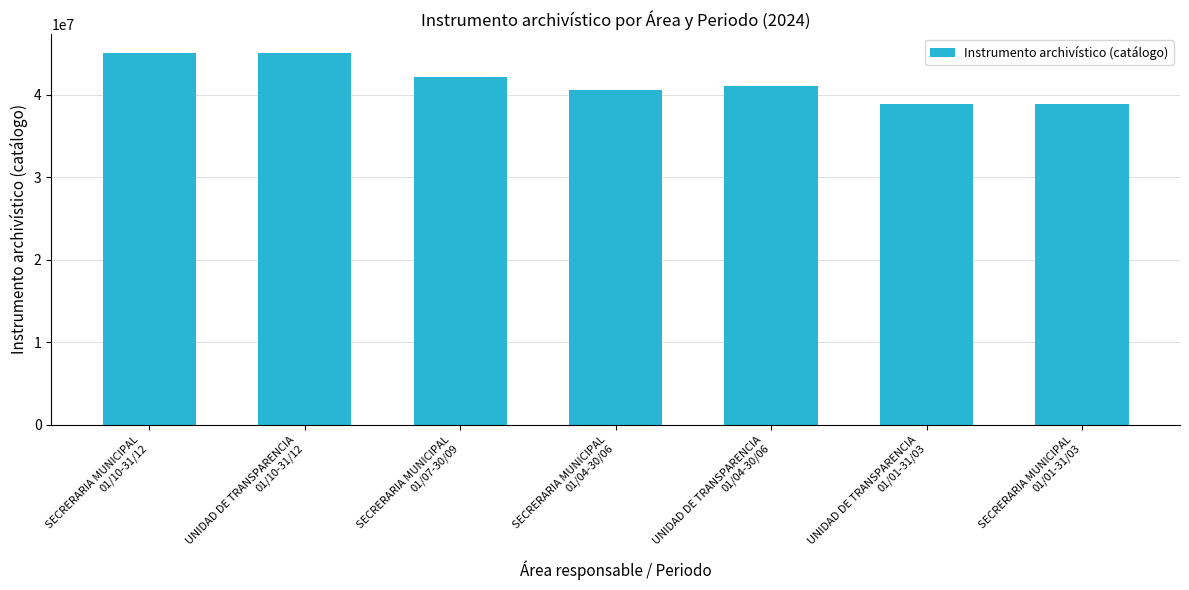

What is the sum of all values?

291648875